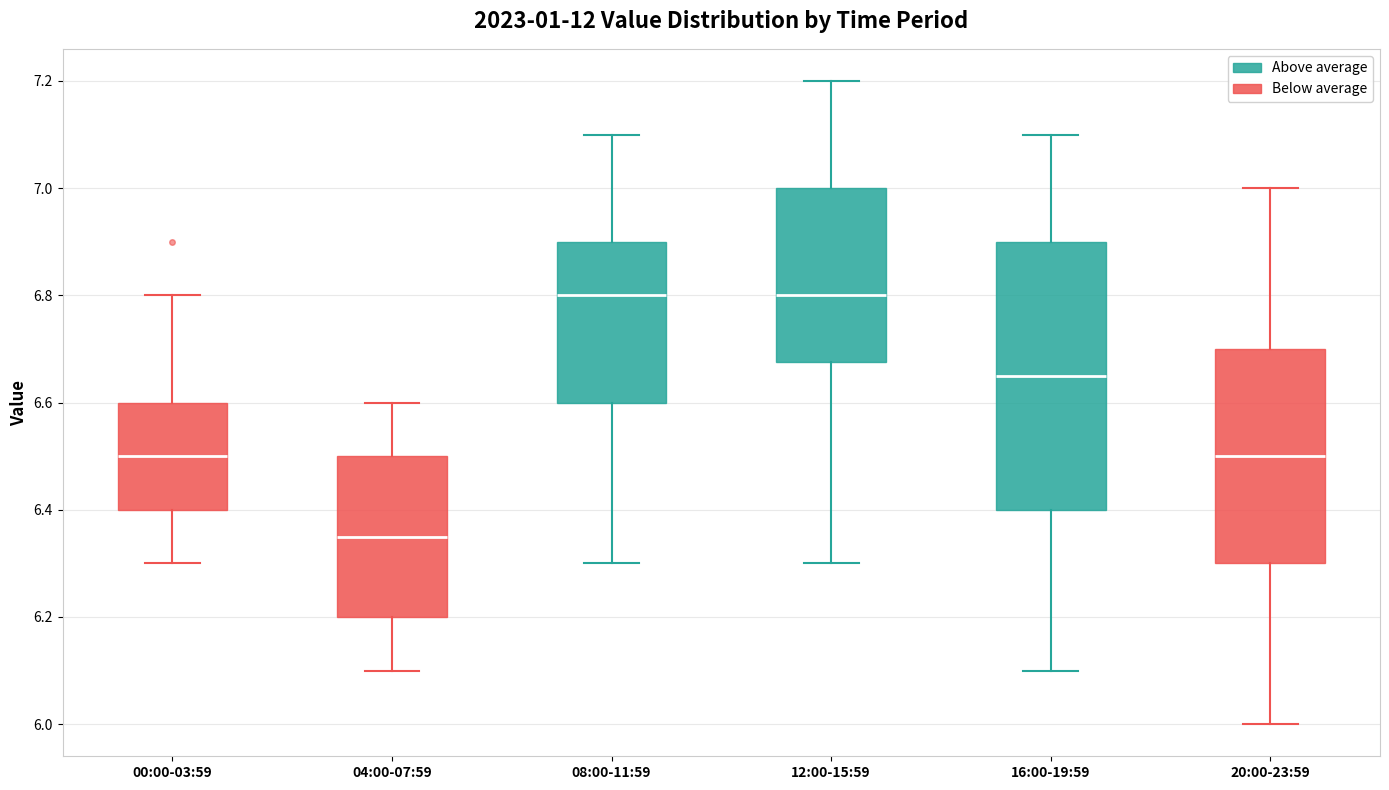

Reading left to right, transcribe this box plot: for each box, give where its median line is, the range the box spans, and where its two whiskers end, as read against the y-axis. The values are not printed on the chart, so give them approximately, as read against the axis.

00:00-03:59: median 6.50, box 6.40 to 6.60, whiskers 6.30 to 6.80
04:00-07:59: median 6.36, box 6.20 to 6.50, whiskers 6.10 to 6.60
08:00-11:59: median 6.80, box 6.60 to 6.90, whiskers 6.30 to 7.10
12:00-15:59: median 6.80, box 6.68 to 7.00, whiskers 6.30 to 7.20
16:00-19:59: median 6.66, box 6.40 to 6.90, whiskers 6.10 to 7.10
20:00-23:59: median 6.50, box 6.30 to 6.70, whiskers 6.00 to 7.00